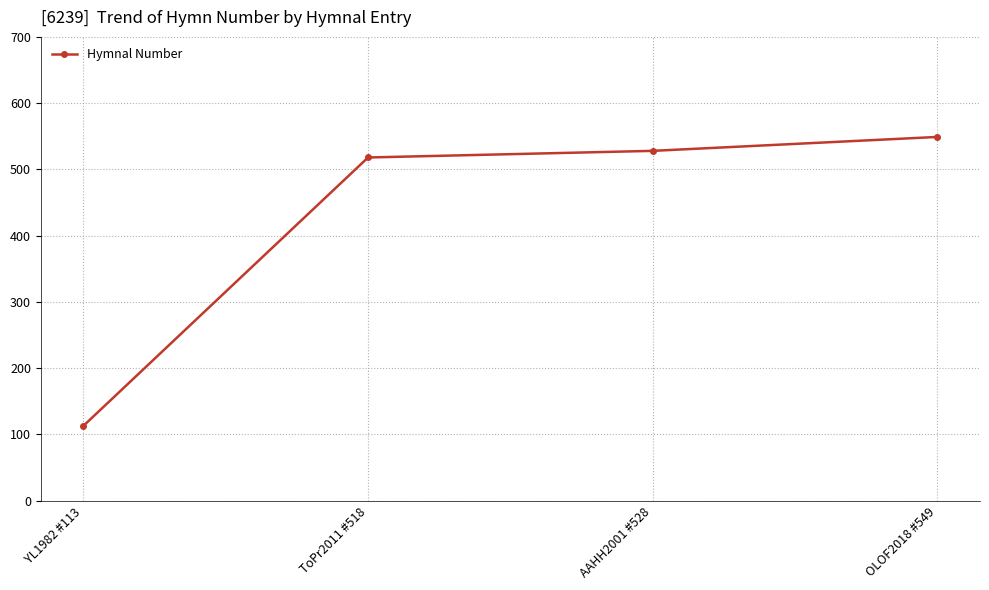

Reading left to right, what are all the values shown in this chart?

YL1982 #113=113	ToPr2011 #518=518	AAHH2001 #528=528	OLOF2018 #549=549